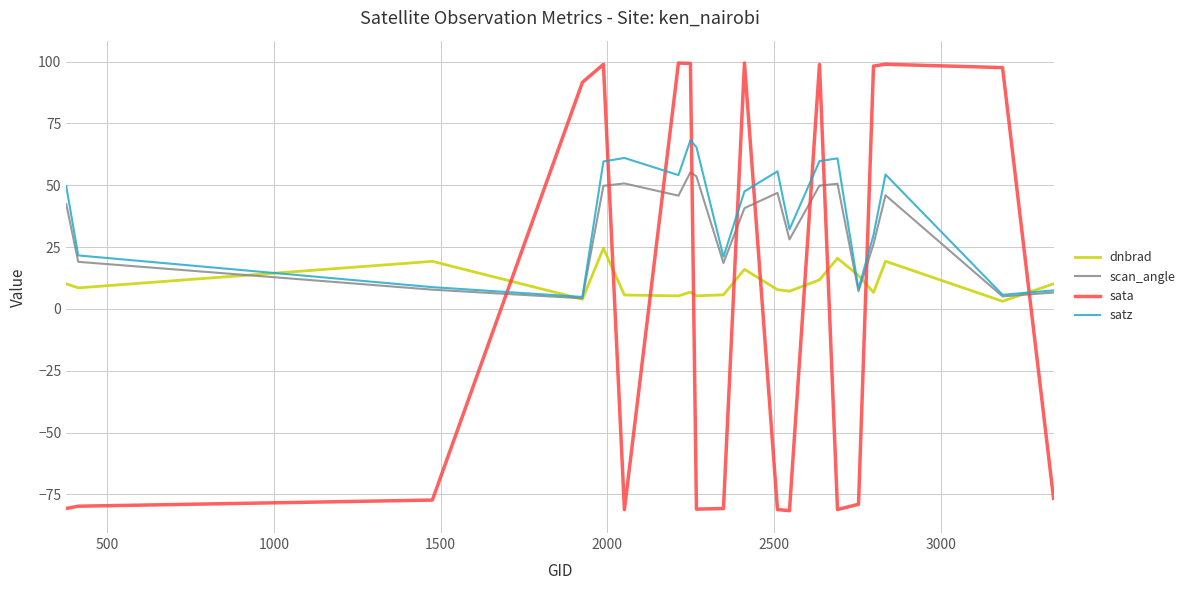

How many intersections are there between scan_angle and sata?

10